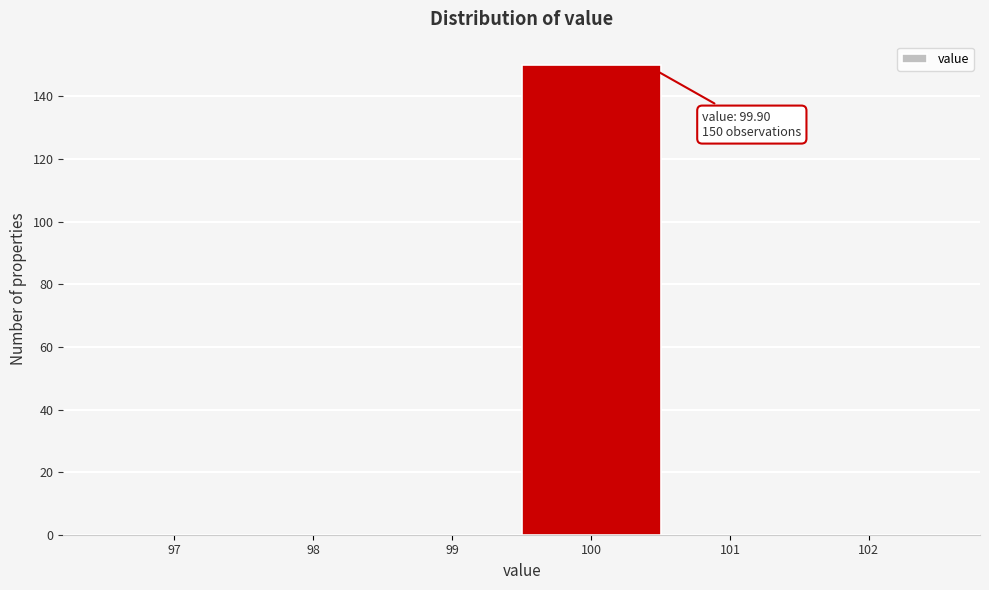

Which range on the x-axis has the tallest bar?

99.5 to 100.5